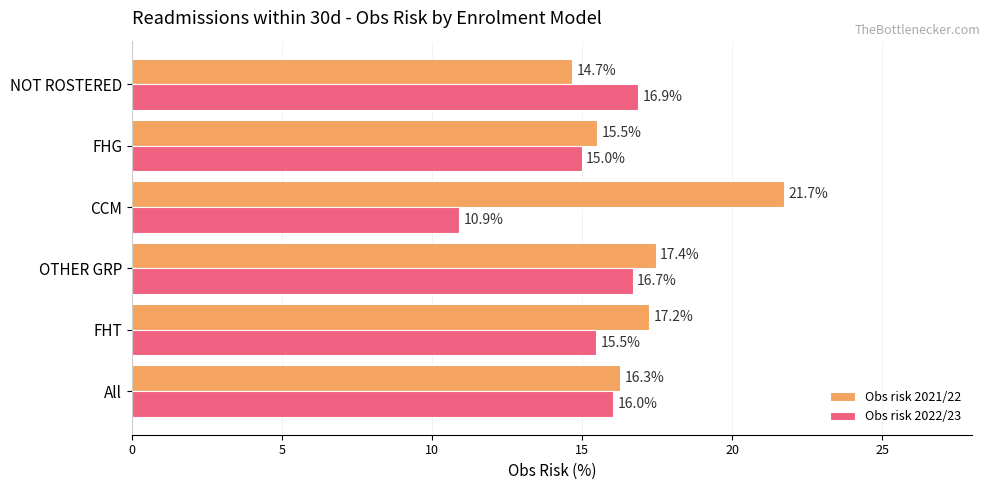

What is the lowest value of the Obs risk 2022/23 series?

10.9